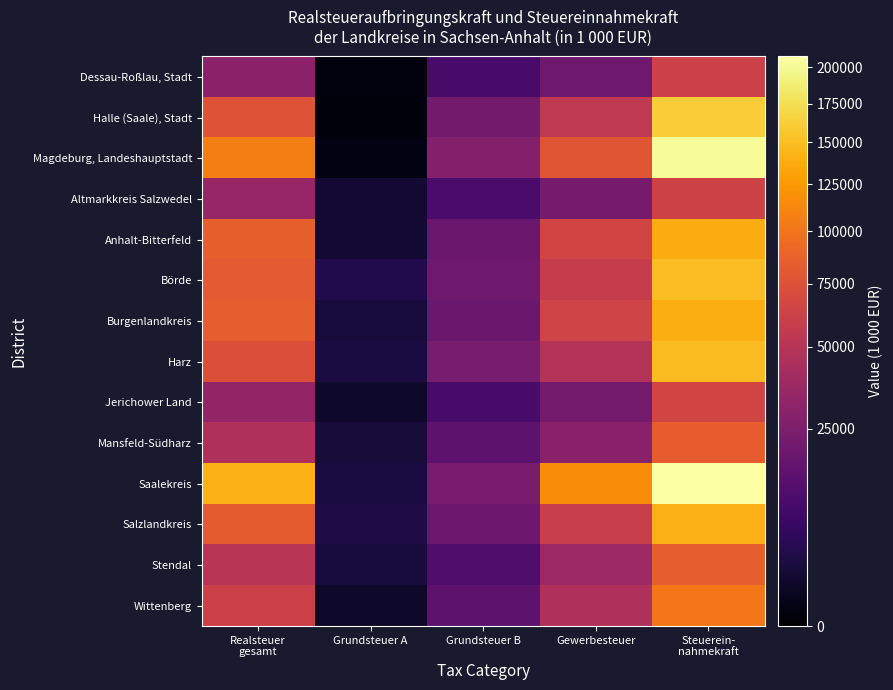

At which category is the sum across all series the highest?

Steuerein-
nahmekraft